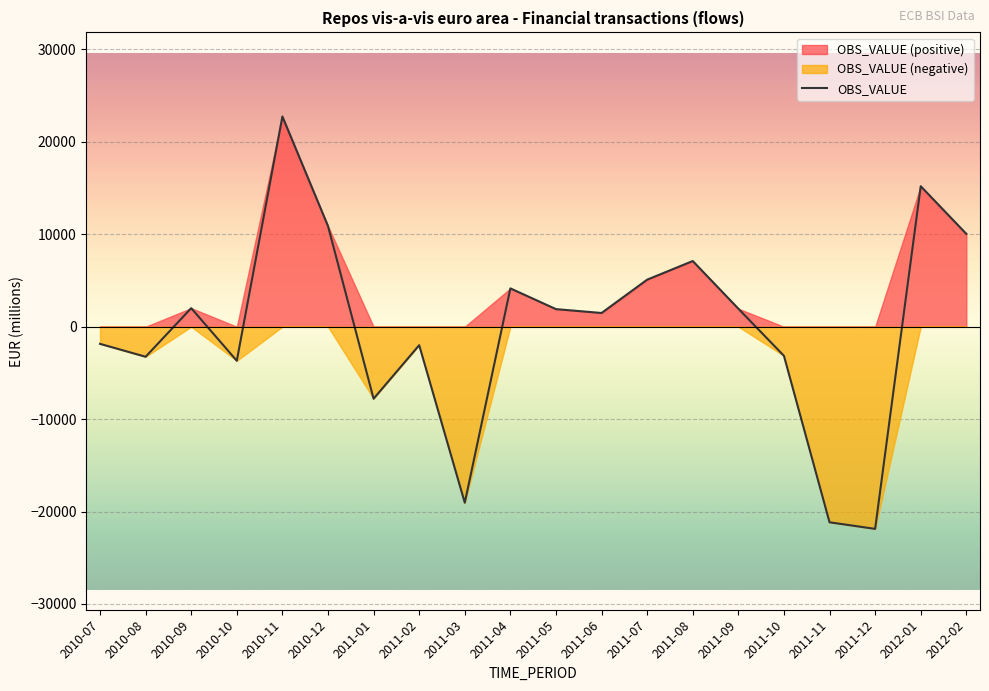

What is the value of the 8th point from the left?

-2000